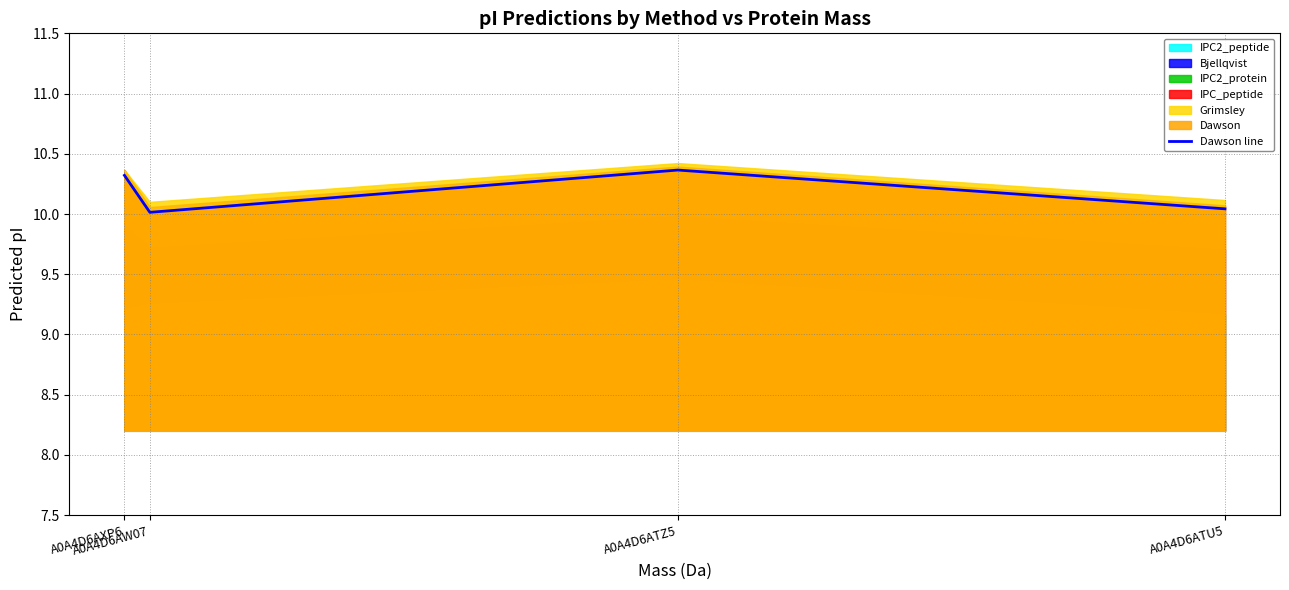

What position from the left is A0A4D6AXP6?

1